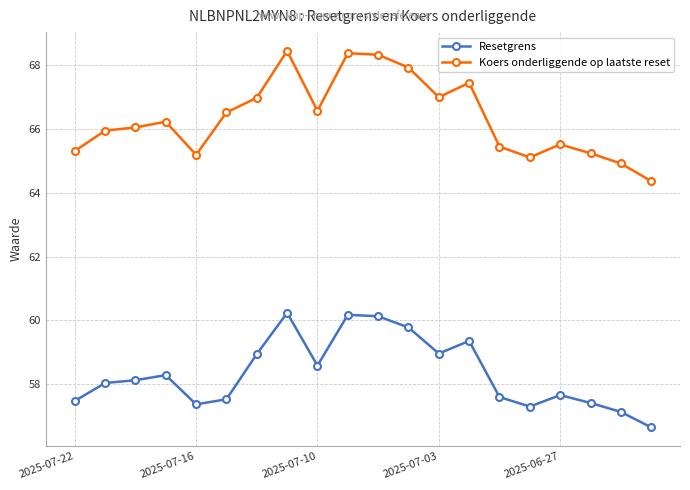

True or false: Koers onderliggende op laatste reset has more than 1 interior local peaks.

True